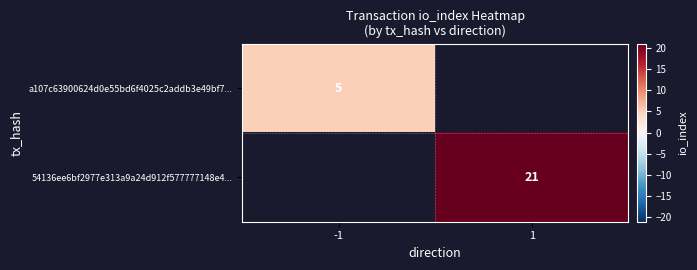

The 54136ee6bf2977e313a9a24d912f577777148e4... series shows 32 at 1. True or false?

False